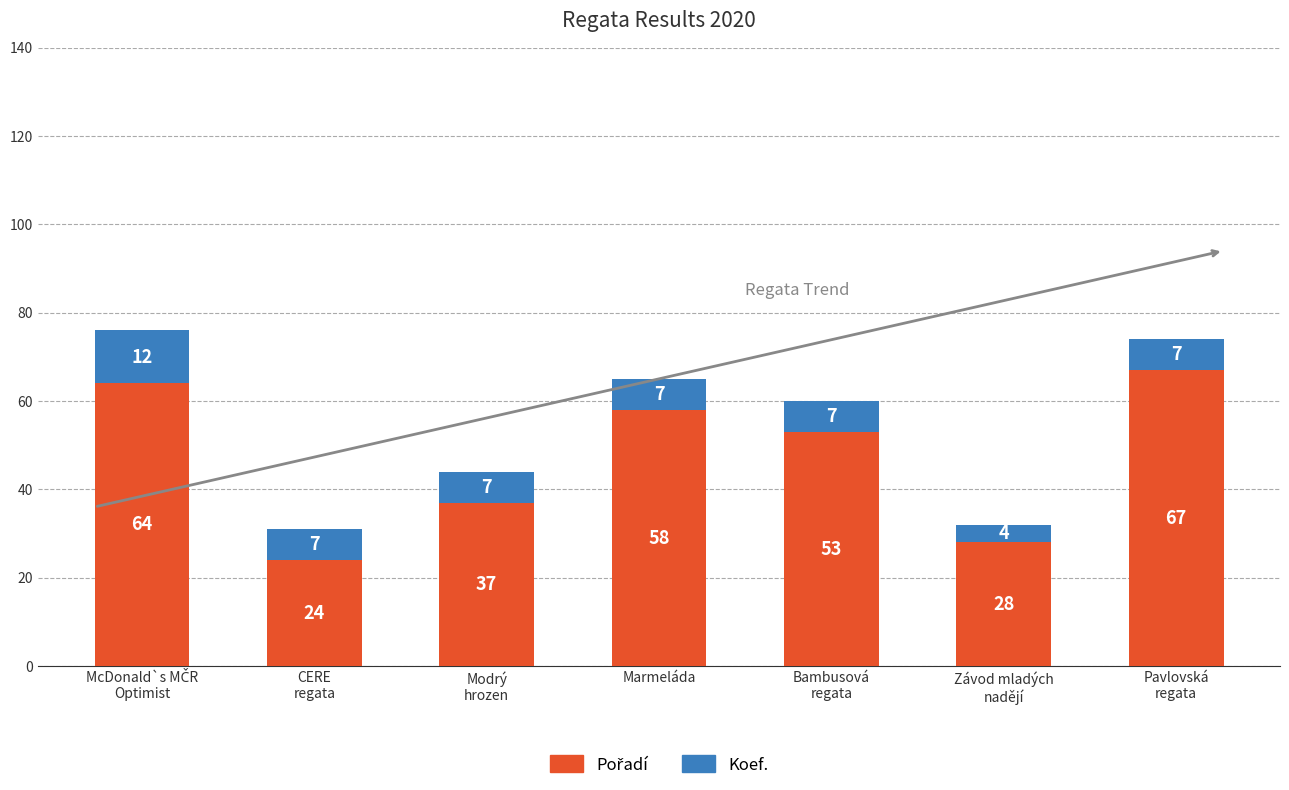

The Pořadí series shows 28 at Závod mladých
nadějí. True or false?

True